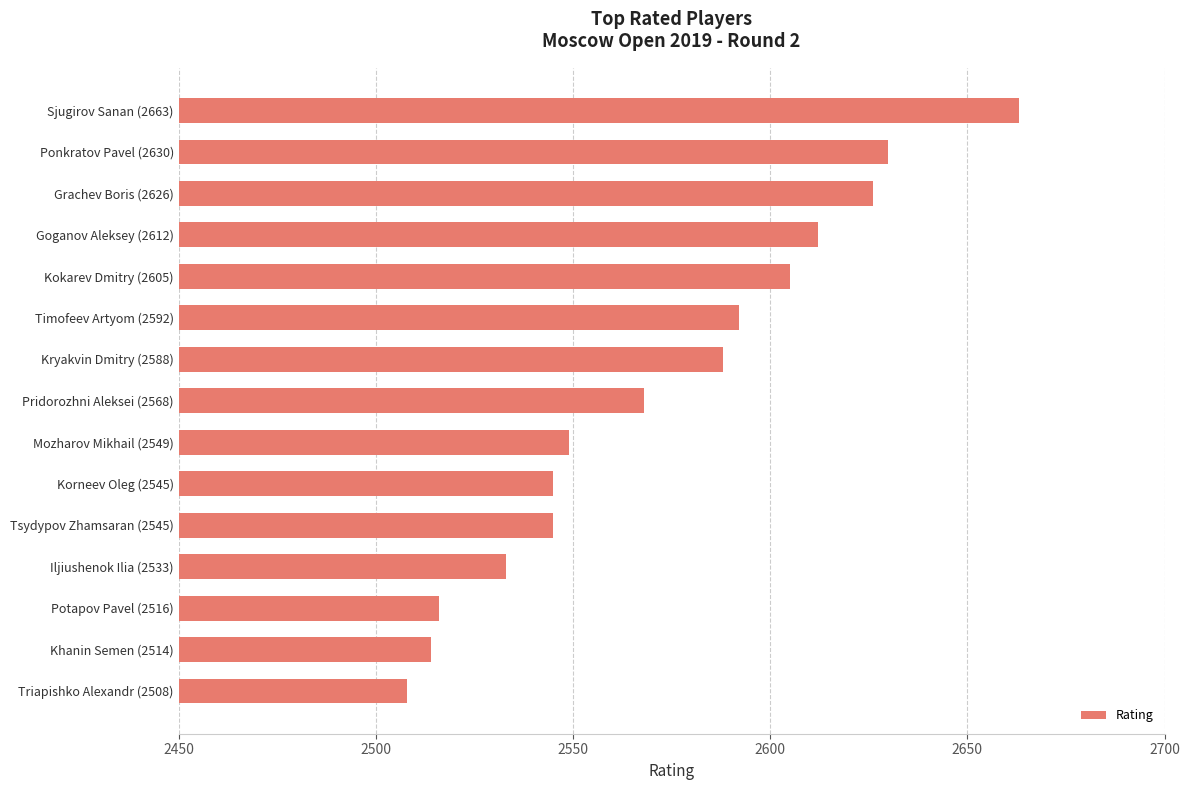

What is the smallest value displayed?

2508